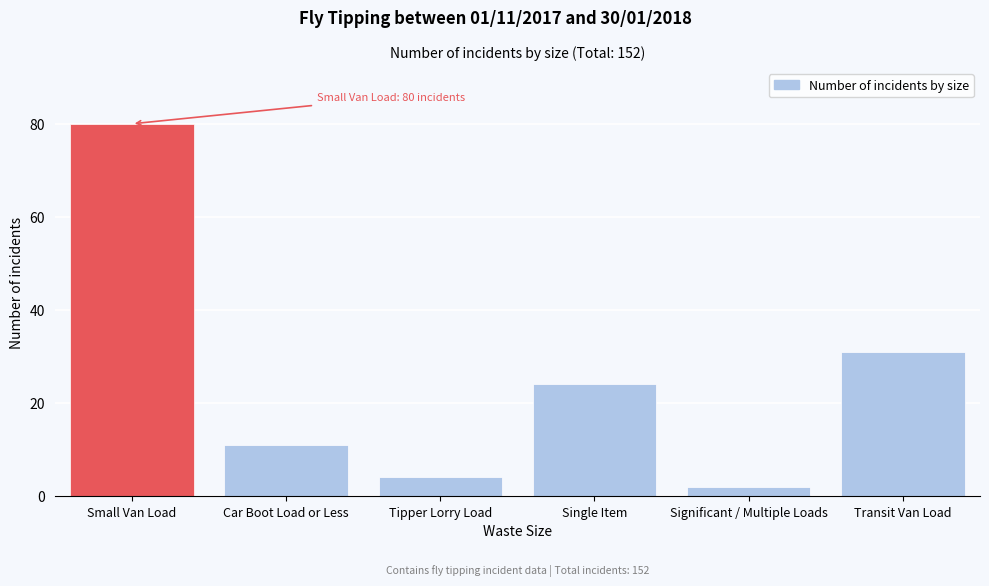

Reading left to right, extract all data points from this chart.

80	11	4	24	2	31